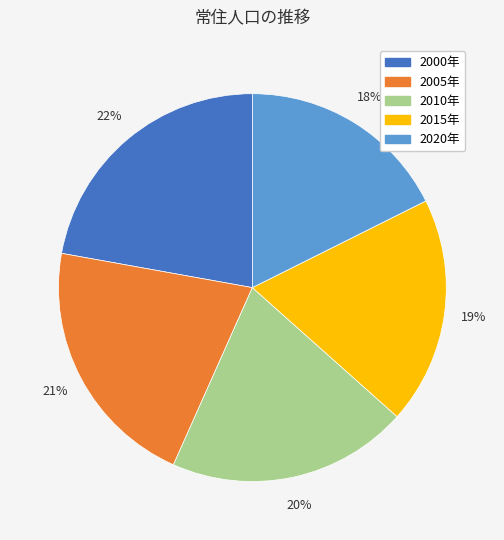

Do 2020年 and 2015年 together represent more than half of the pie?

No